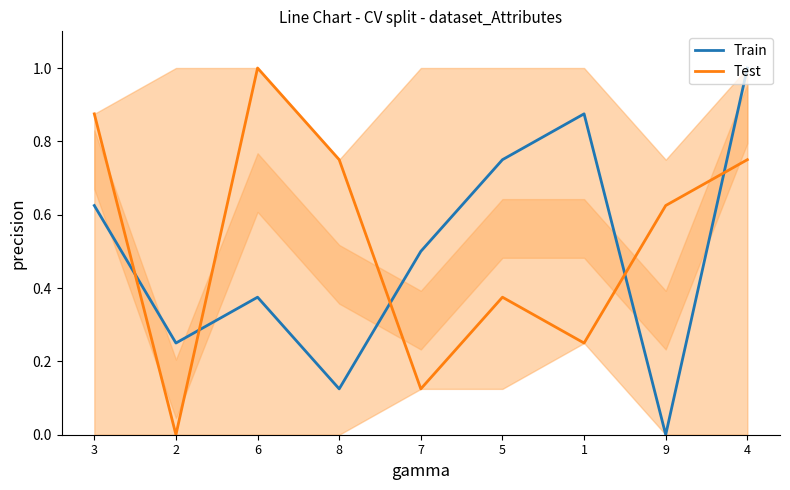

Reading right to left, extract all data points from this chart.

Train: 4=1.0	9=0.0	1=0.9	5=0.8	7=0.5	8=0.1	6=0.4	2=0.2	3=0.6
Test: 4=0.8	9=0.6	1=0.2	5=0.4	7=0.1	8=0.8	6=1.0	2=0.0	3=0.9